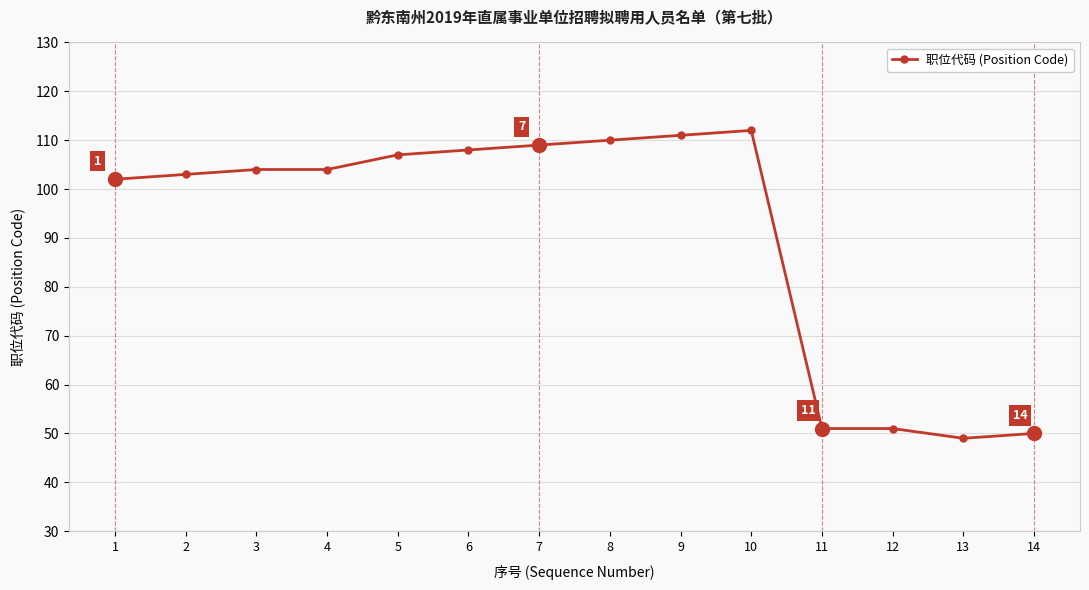

True or false: the data has more than 0 interior local peaks.

True